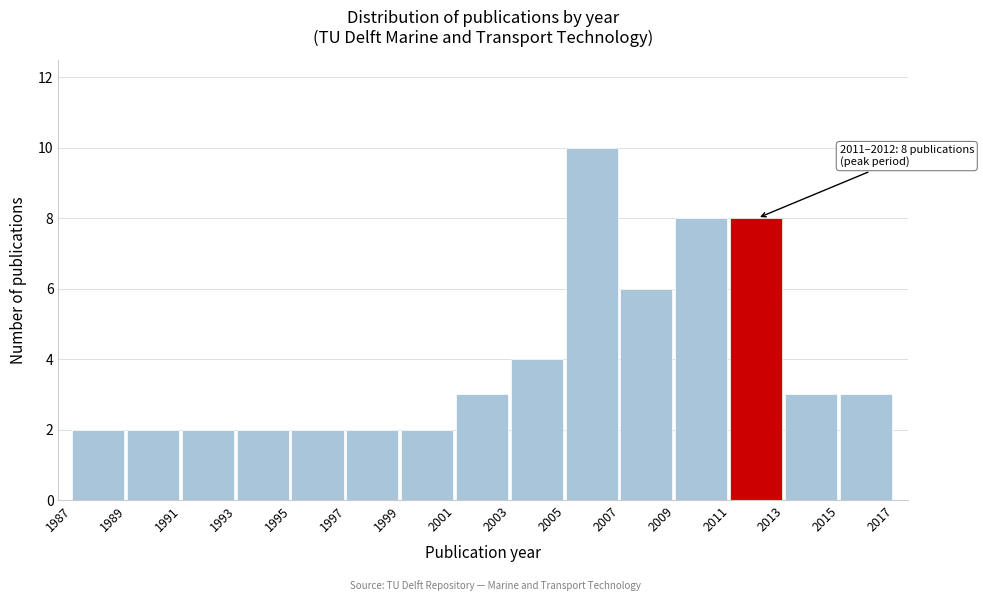

Which range on the x-axis has the tallest bar?

2005 to 2007